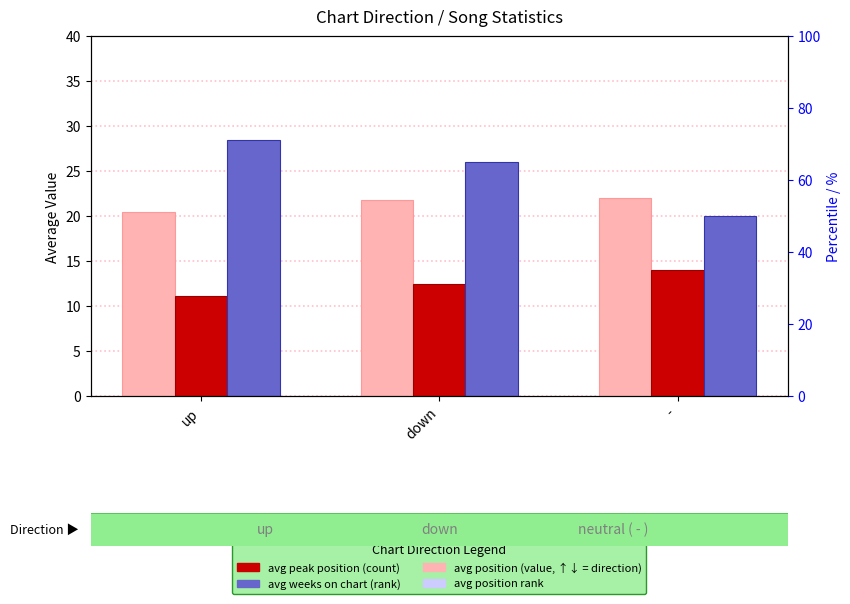

Read the avg weeks on chart (rank) value at -.

20.0